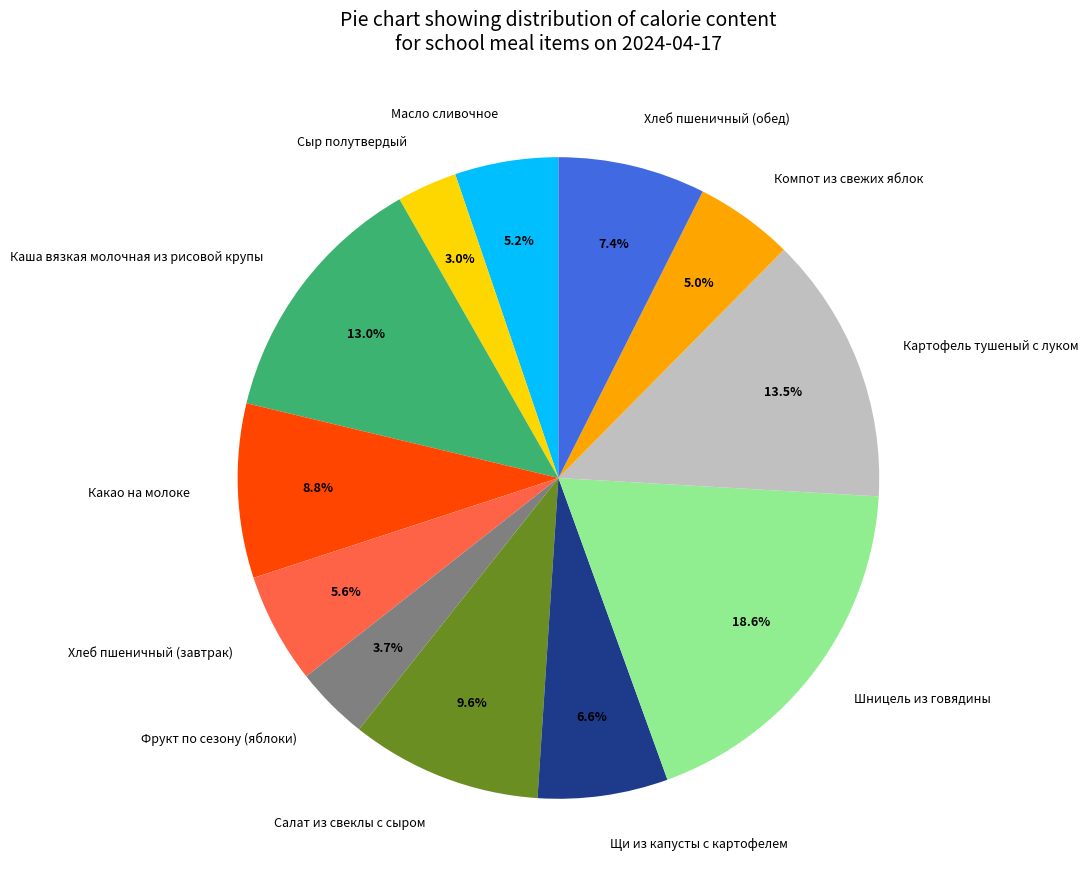

What is the largest slice in the pie chart?

Шницель из говядины